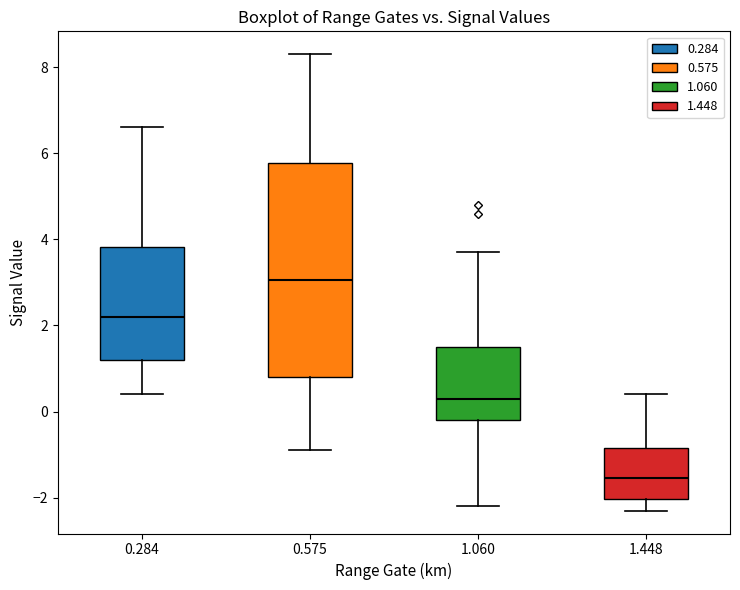

Which box's median line is the lowest?

1.448